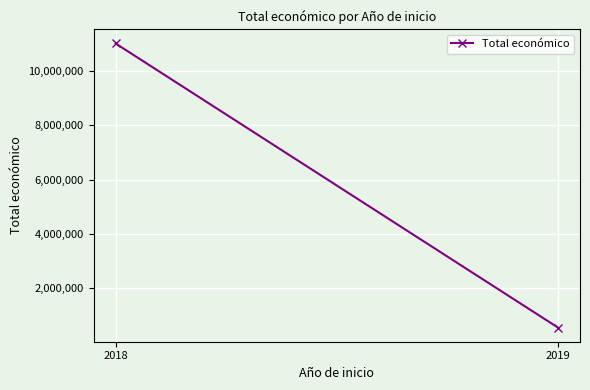

How many data points are less than 11011558?

1